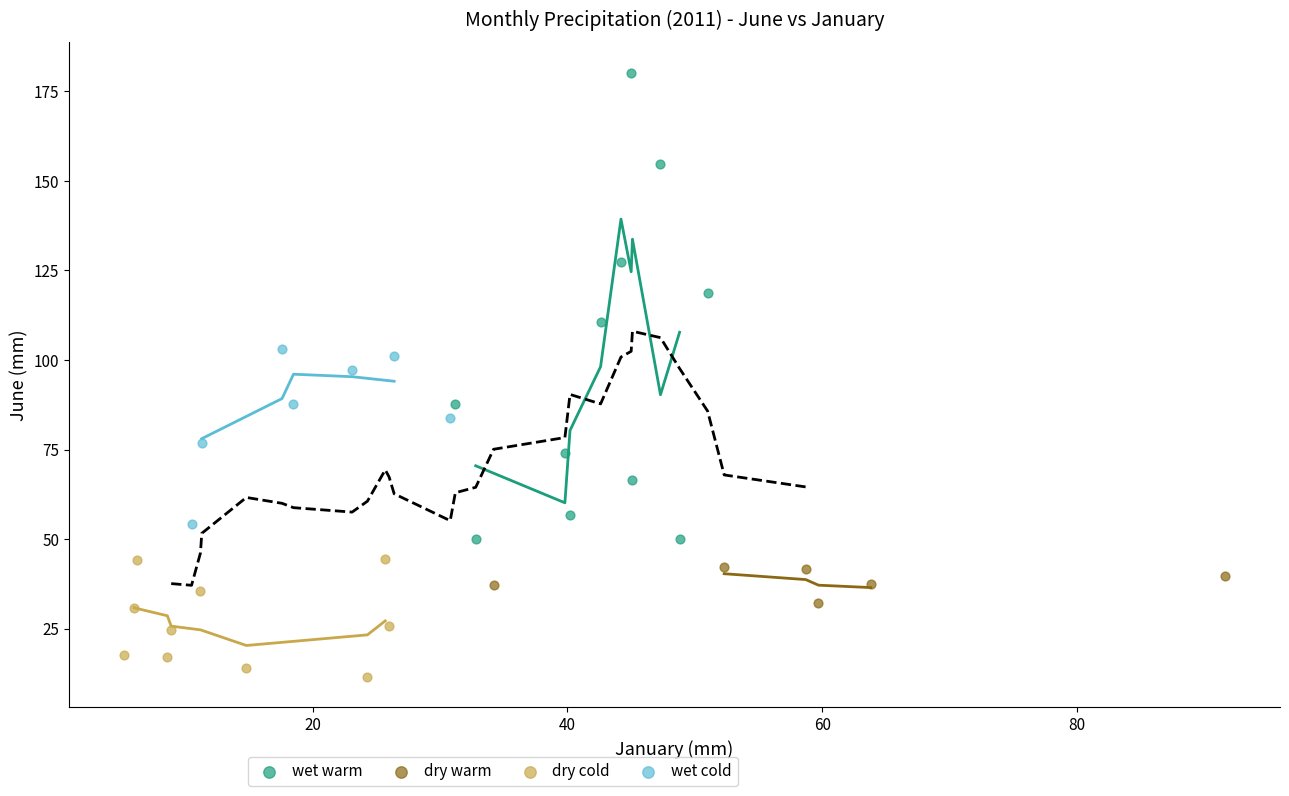

Which series reaches the maximum Y coordinate?

wet warm